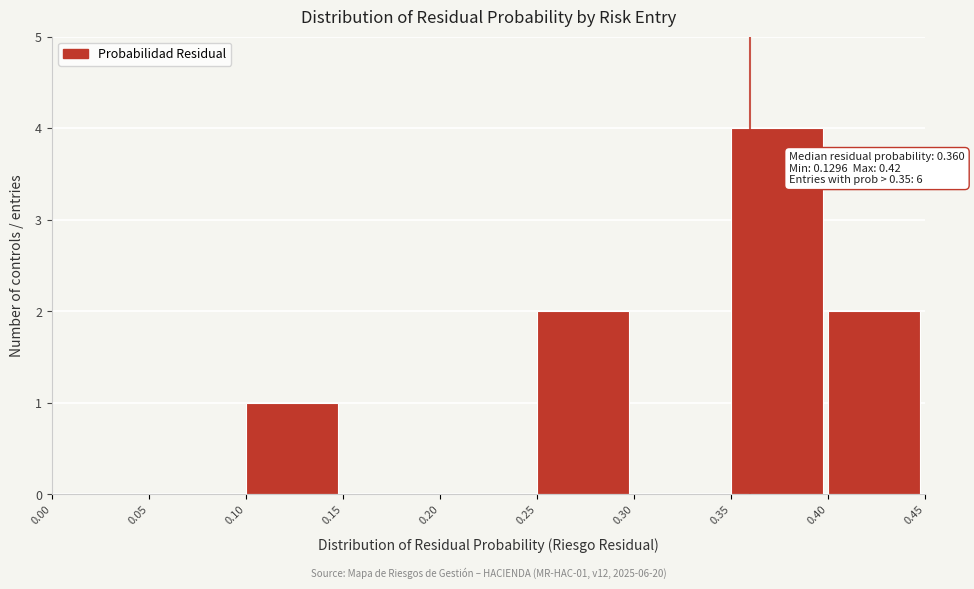

Which range on the x-axis has the tallest bar?

0.35 to 0.40